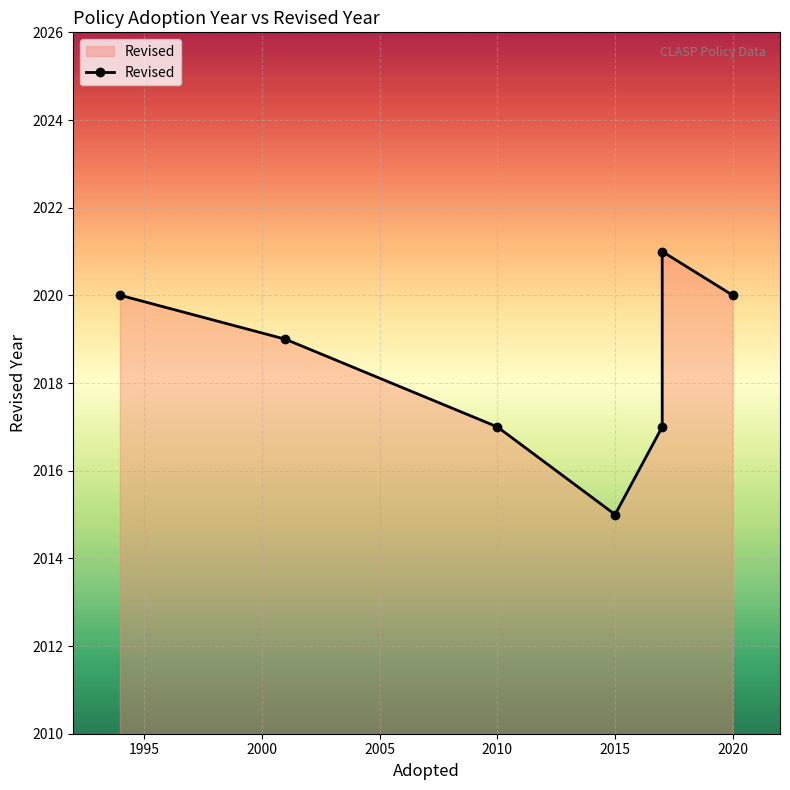

How many values are between 2017 and 2020?

5